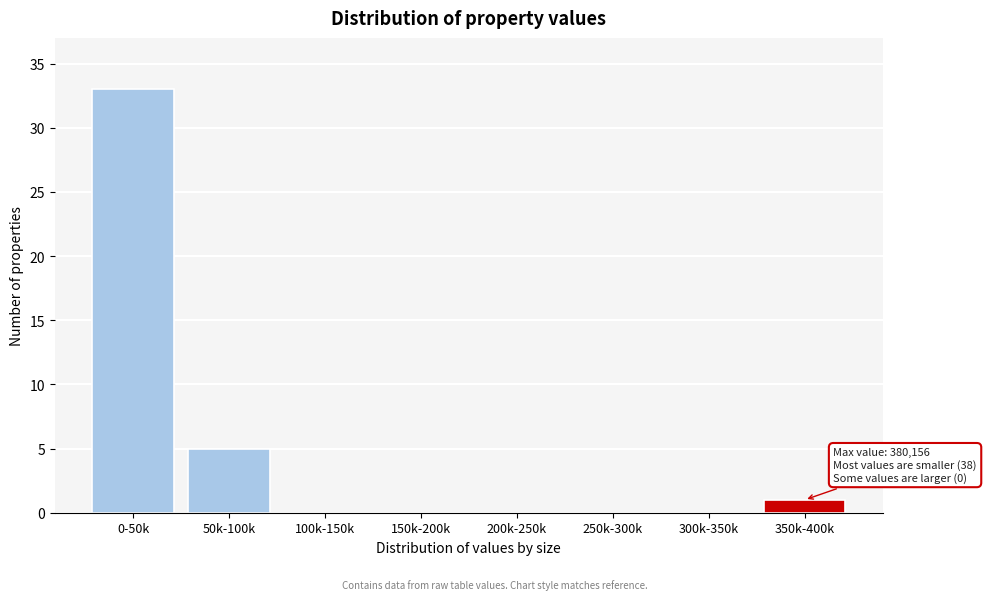

Reading right to left, extract all data points from this chart.

350k-400k=1	300k-350k=0	250k-300k=0	200k-250k=0	150k-200k=0	100k-150k=0	50k-100k=5	0-50k=33